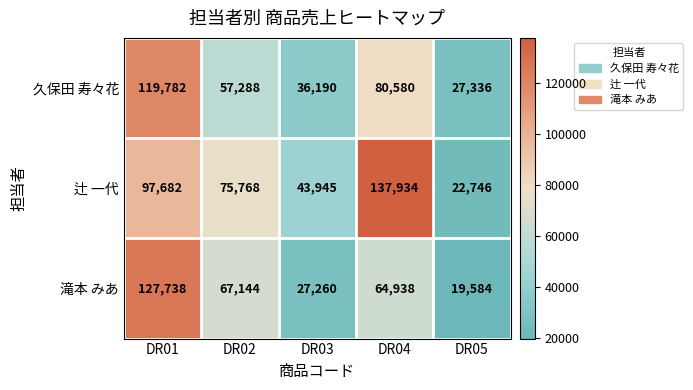

What is the difference between the highest and lowest values at DR01?

30056